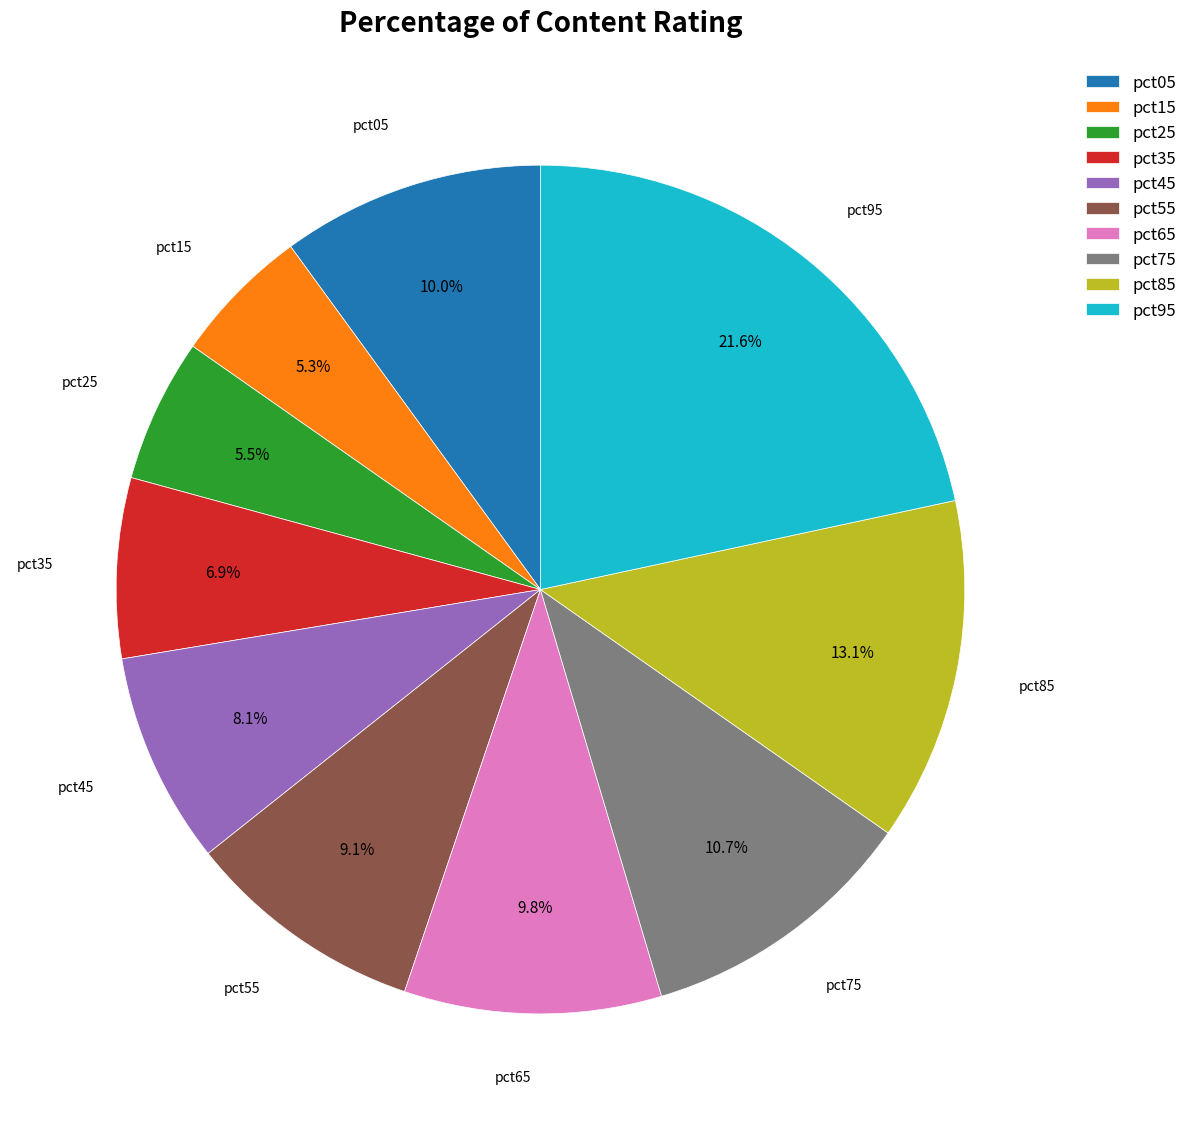

How many slices are in this pie chart?

10